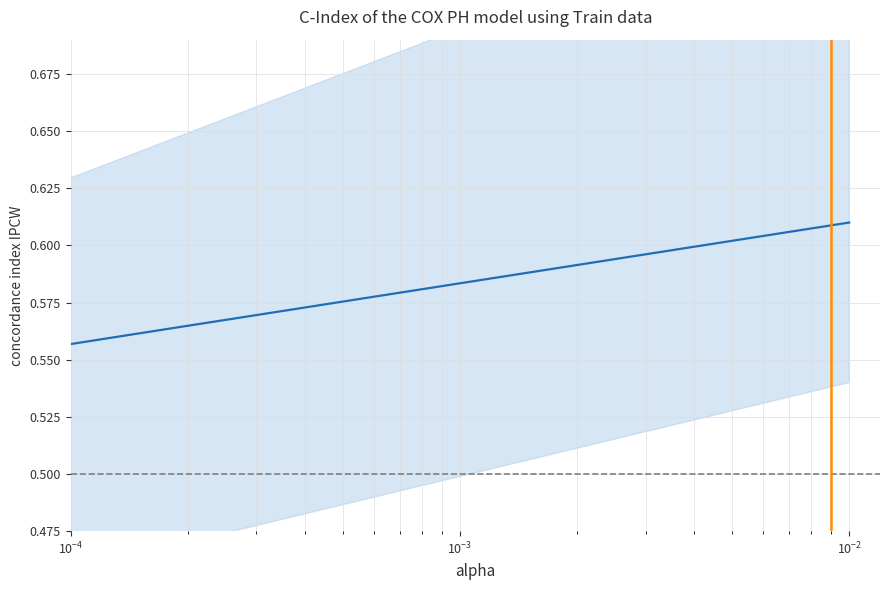

Does the chart have visible grid lines?

Yes